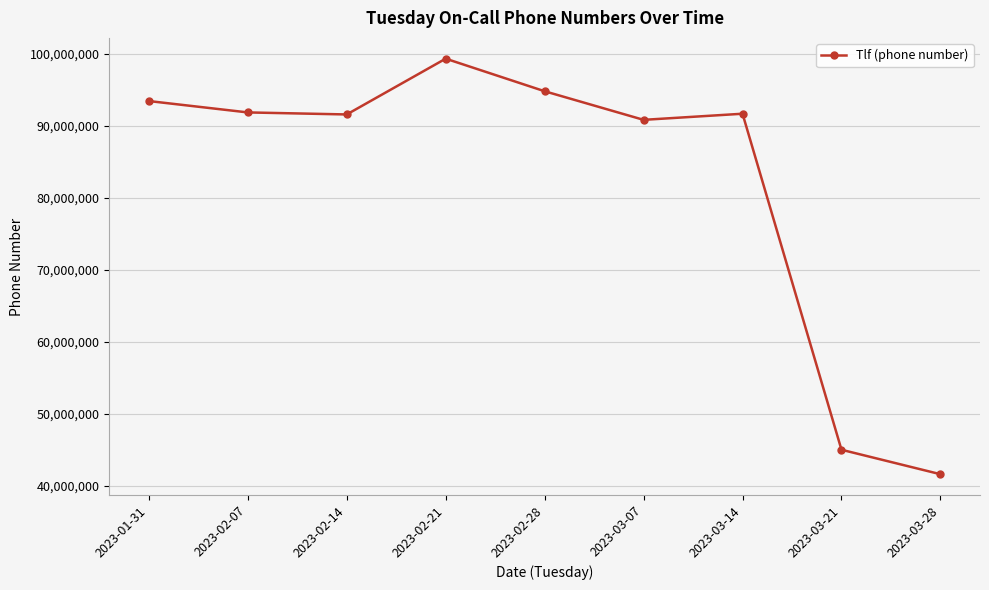

True or false: there are more than 0 points higher than both neighbors.

True